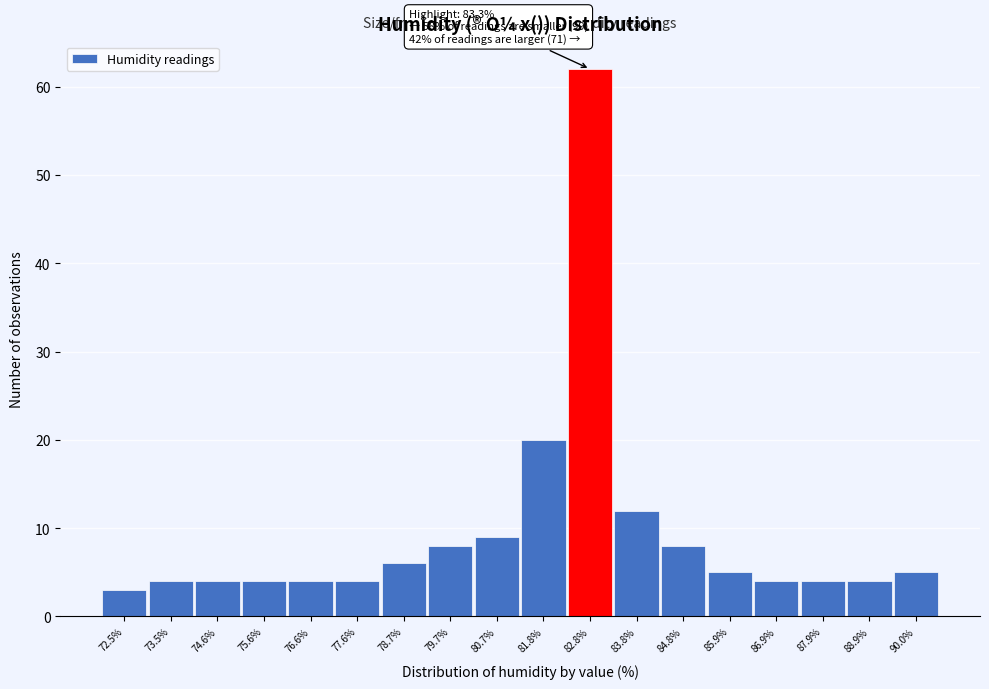

Reading left to right, transcribe all the data shown in this chart.

3	4	4	4	4	4	6	8	9	20	62	12	8	5	4	4	4	5